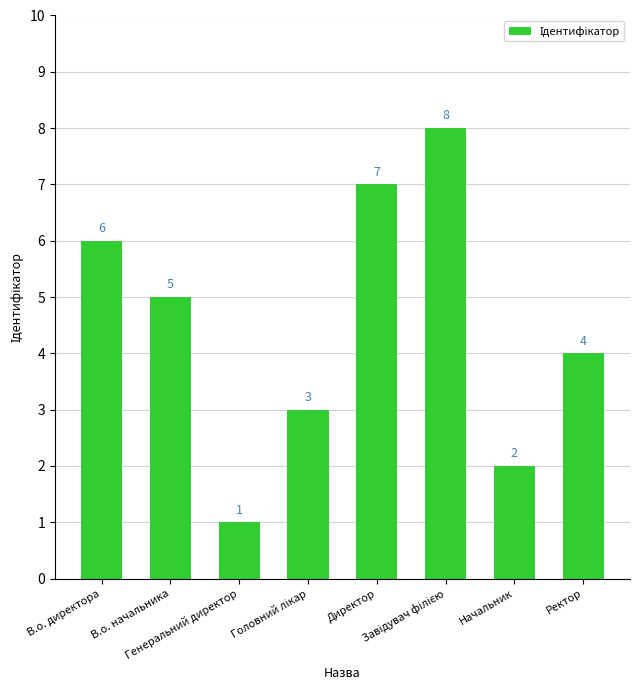

What is the change in value from В.о. директора to Генеральний директор?

-5